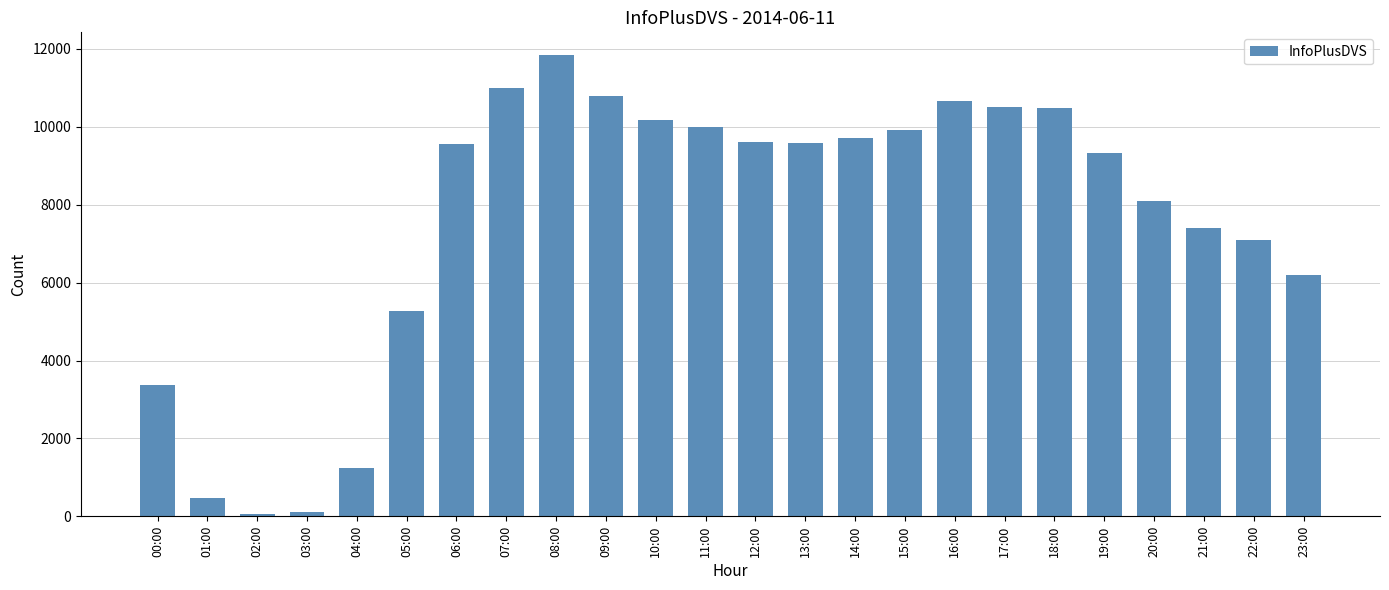

What is the maximum value shown in the chart?

11836